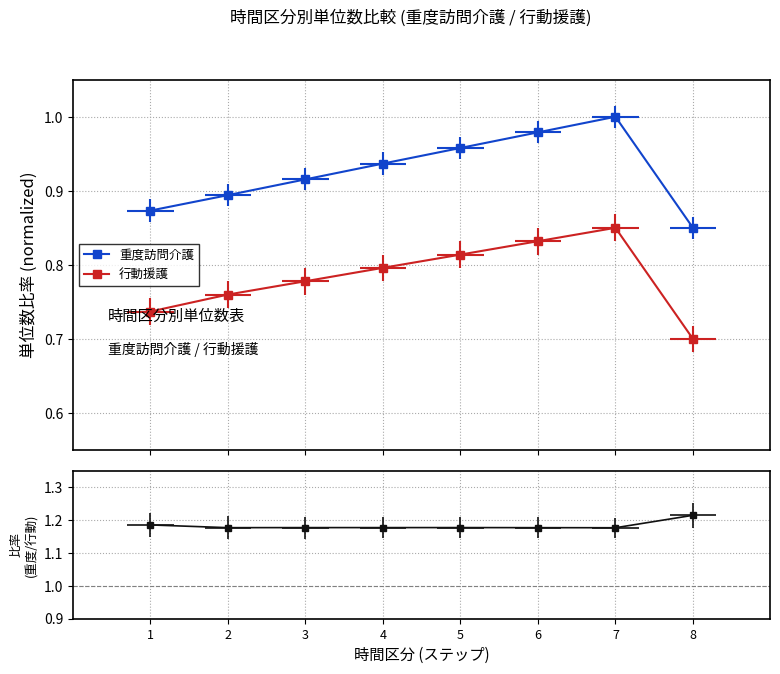

How many 行動援護 values are between 0 and 1?

8